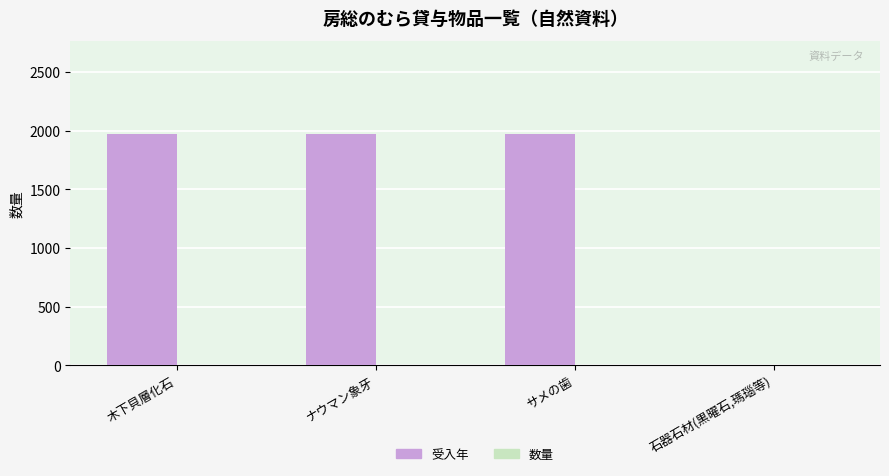

Between ナウマン象牙 and 石器石材(黒曜石,瑪瑙等), which series saw the biggest shift?

受入年